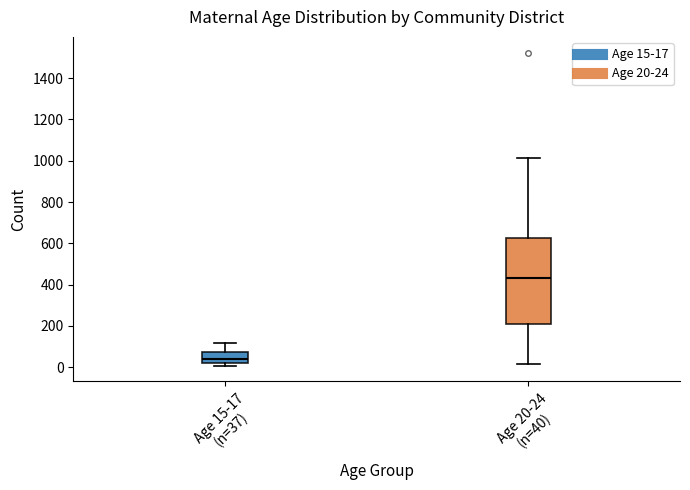

Reading left to right, read every box against the y-axis: the position of its median line, the range the box covers, and the ends of its whiskers. The values are not printed on the chart, so give them approximately, as read against the axis.

Age 15-17 (n=37): median 40, box 20 to 80, whiskers 0 to 120
Age 20-24 (n=40): median 440, box 220 to 620, whiskers 20 to 1020